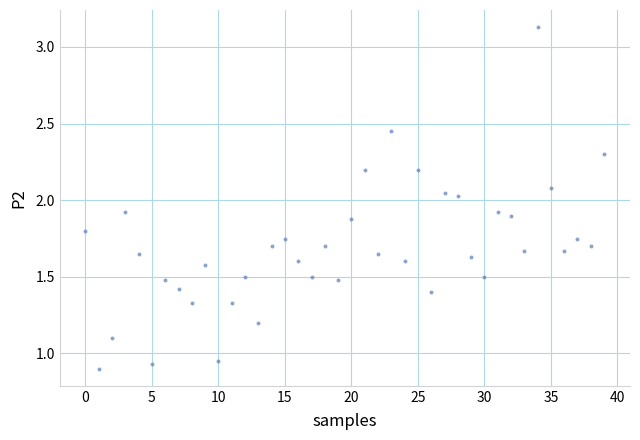

What is the range of Y values (max minus min)?

2.2